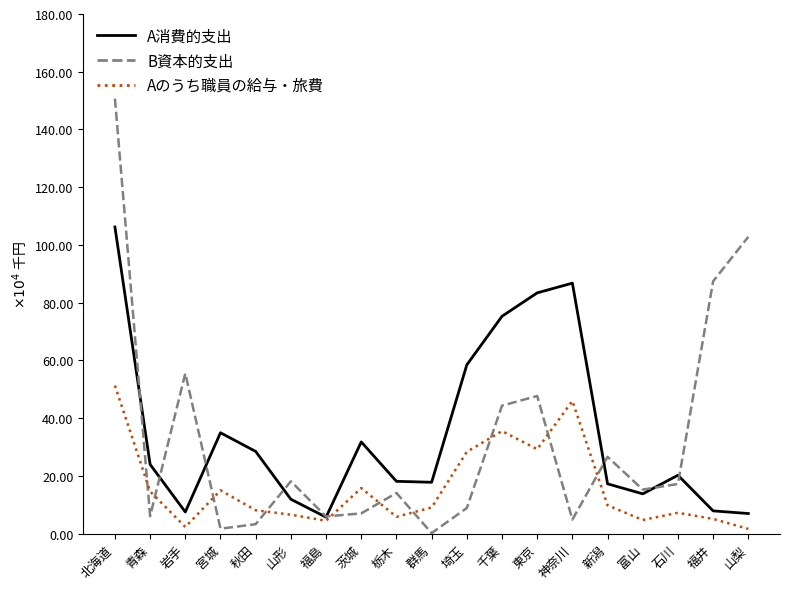

At which label does B資本的支出 reach its minimum?

群馬